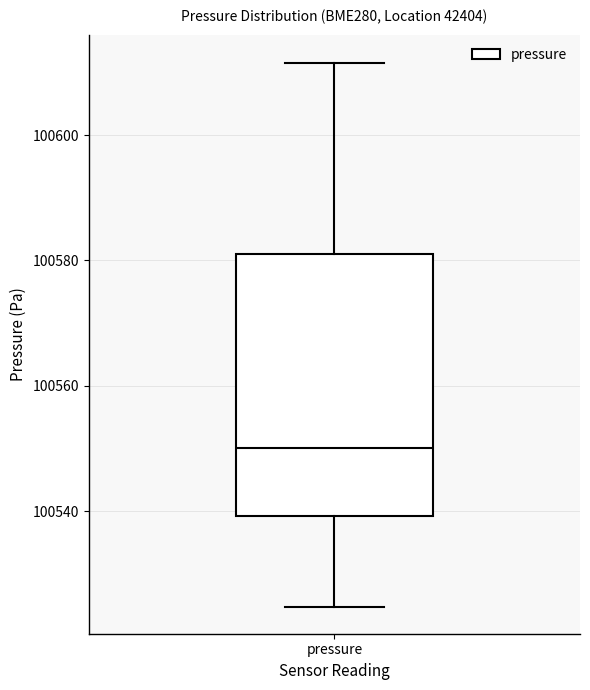

Where is the upper edge of the box for pressure on the y-axis? The values are not printed on the chart, so give them approximately, as read against the axis.

100580